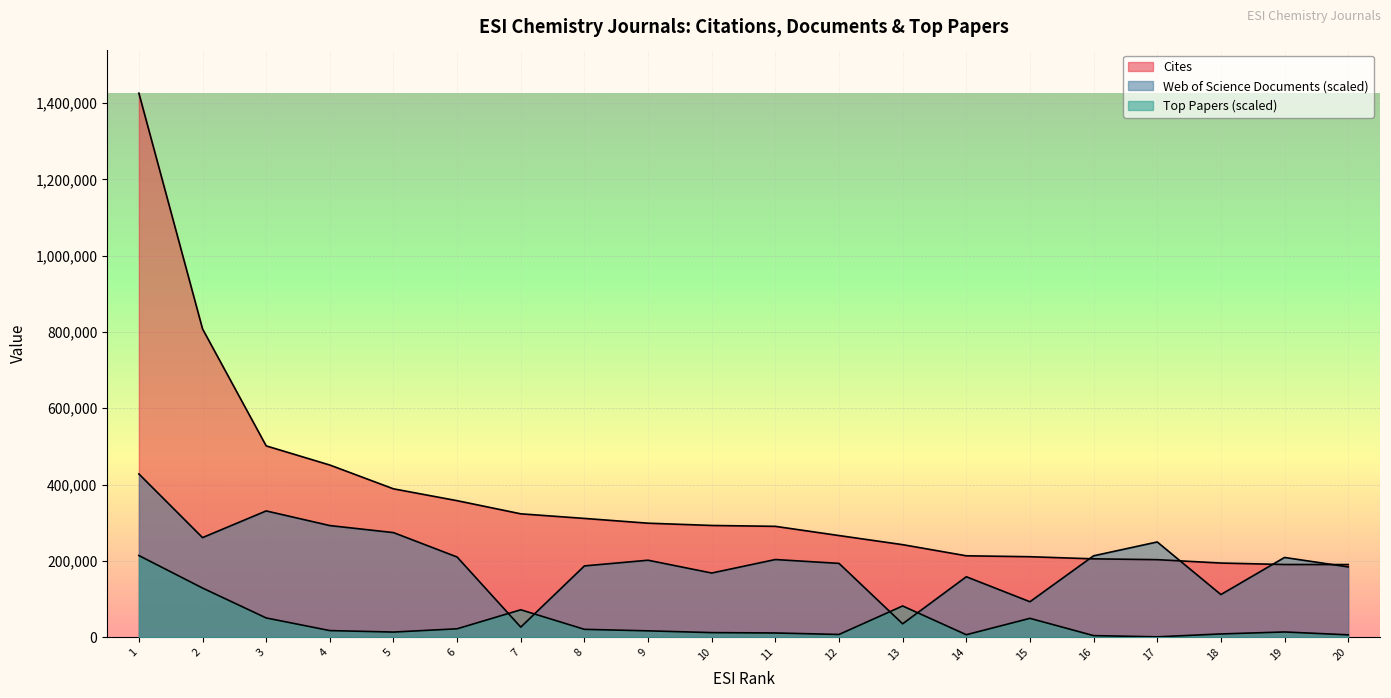

What is the minimum value for Web of Science Documents?

26192.0